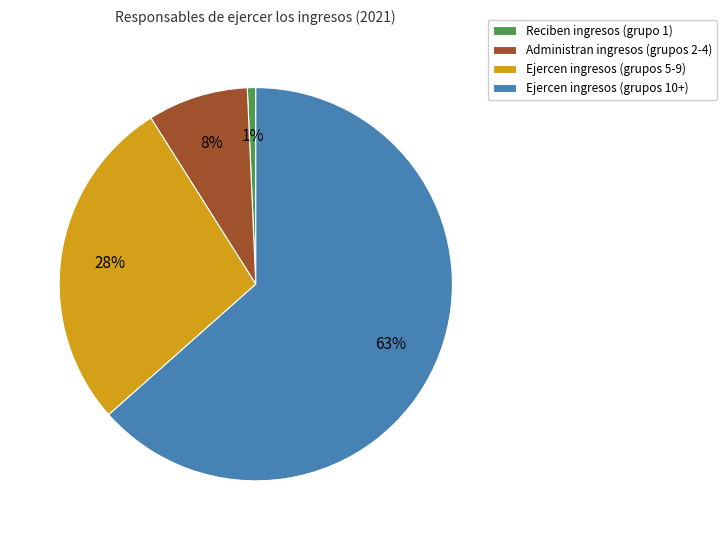

Is there a majority slice in this chart?

Yes